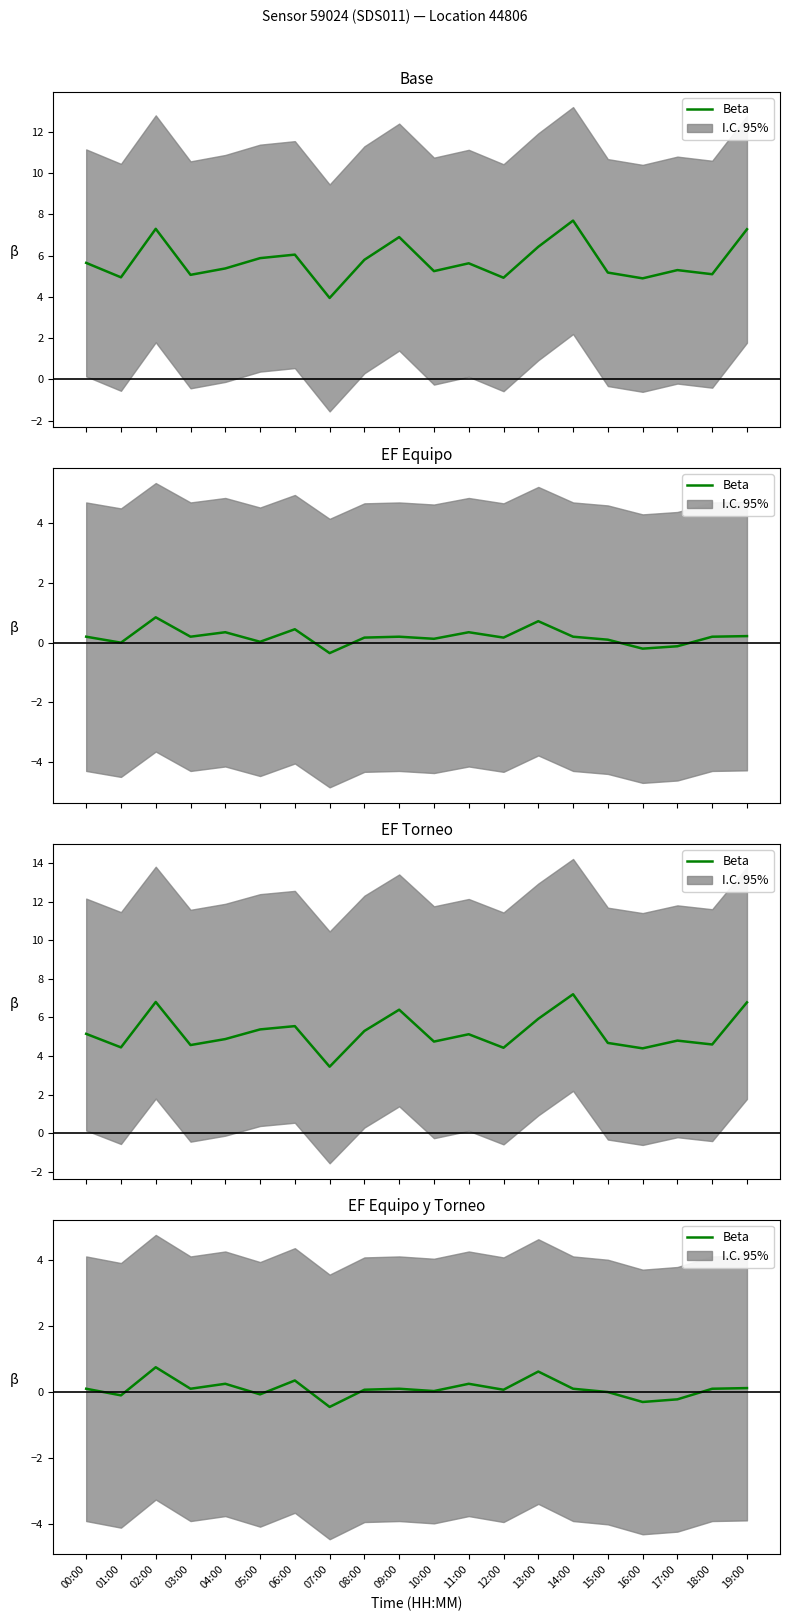

List the labels in order of value, largest first.

02:00, 13:00, 06:00, 04:00, 11:00, 19:00, 00:00, 03:00, 09:00, 14:00, 18:00, 08:00, 12:00, 10:00, 15:00, 05:00, 01:00, 17:00, 16:00, 07:00